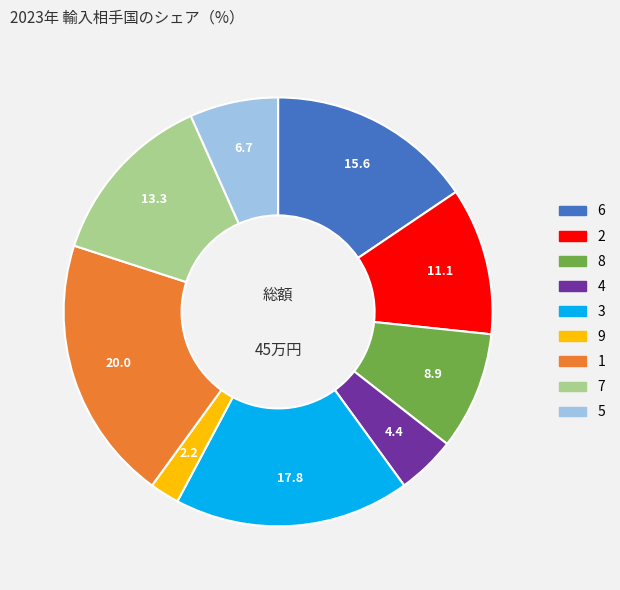

Which slice is the smallest?

9